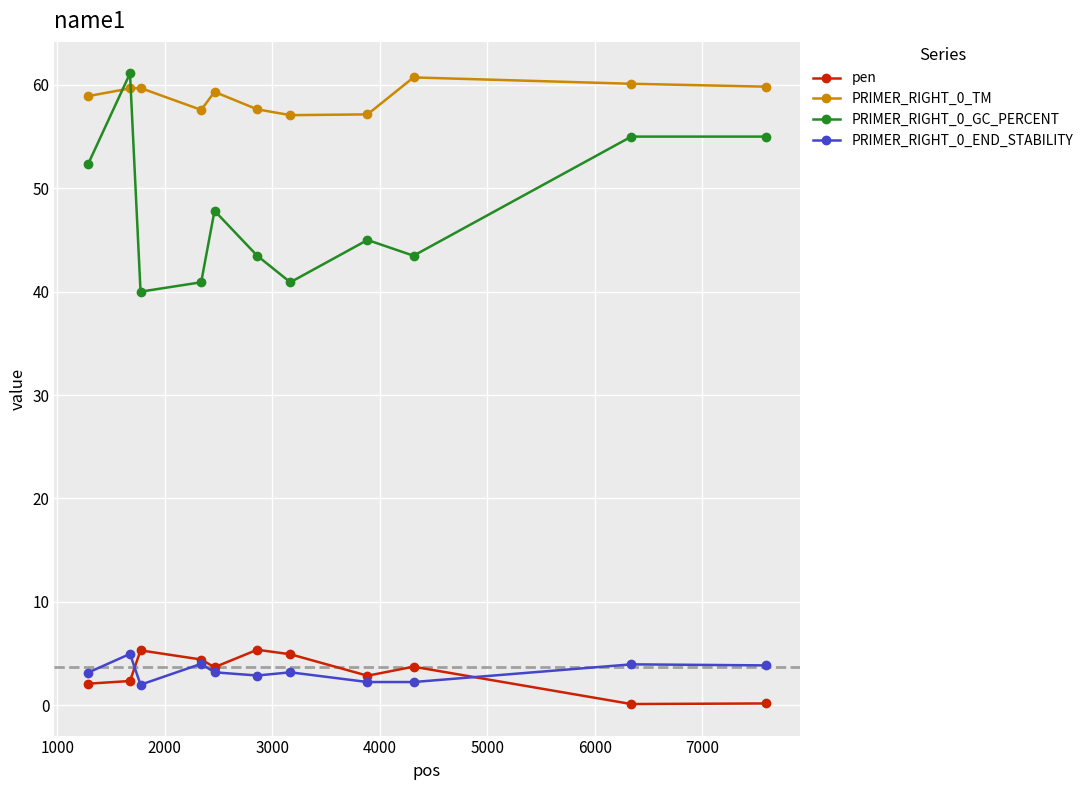

At how many categories does at least one series exceed 46?

11